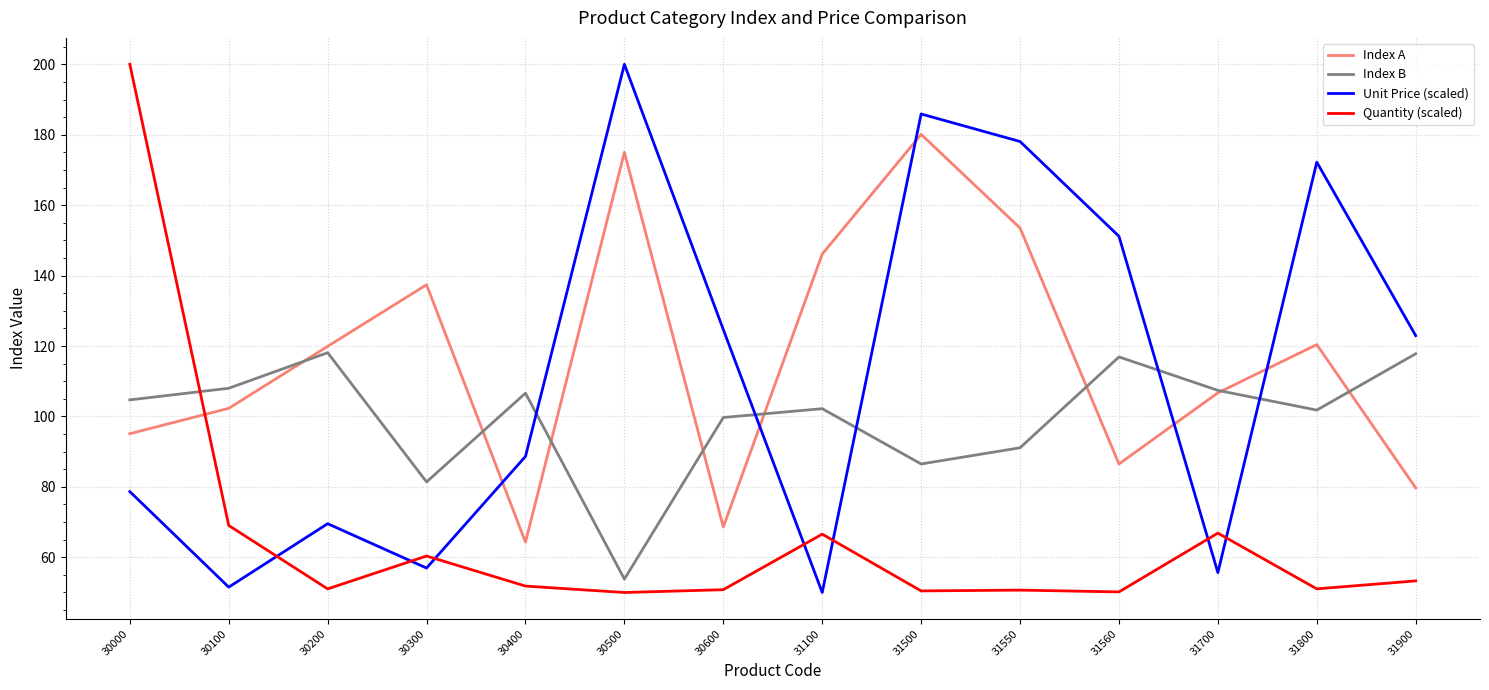

What are all the series names shown in the legend?

Index A, Index B, Unit Price (scaled), Quantity (scaled)